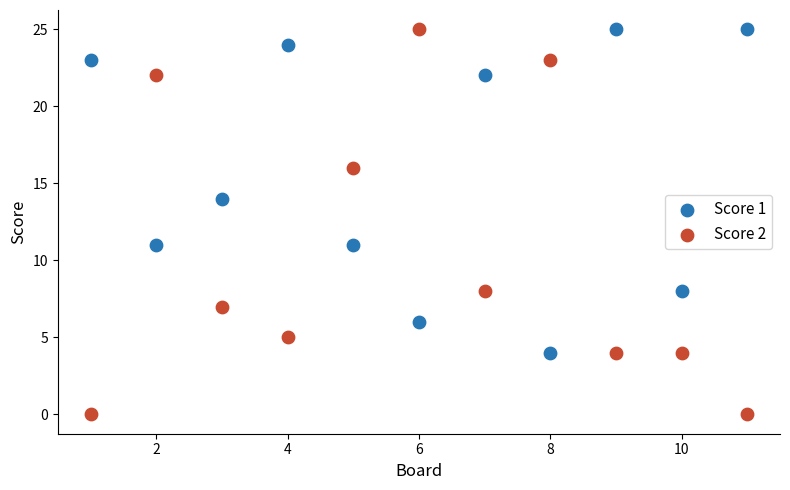

Which series has the largest Y range (max minus min)?

Score 2